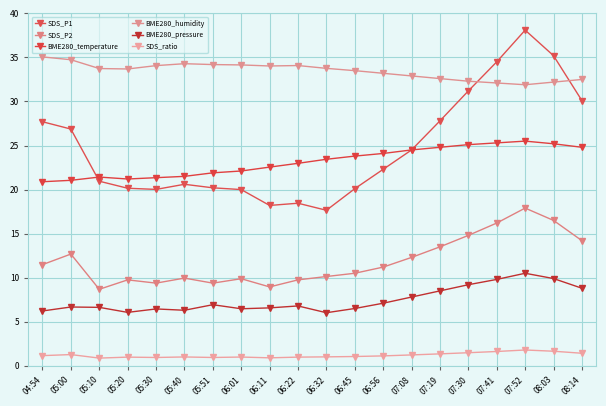

At how many categories does at least one series exceed 2?

20